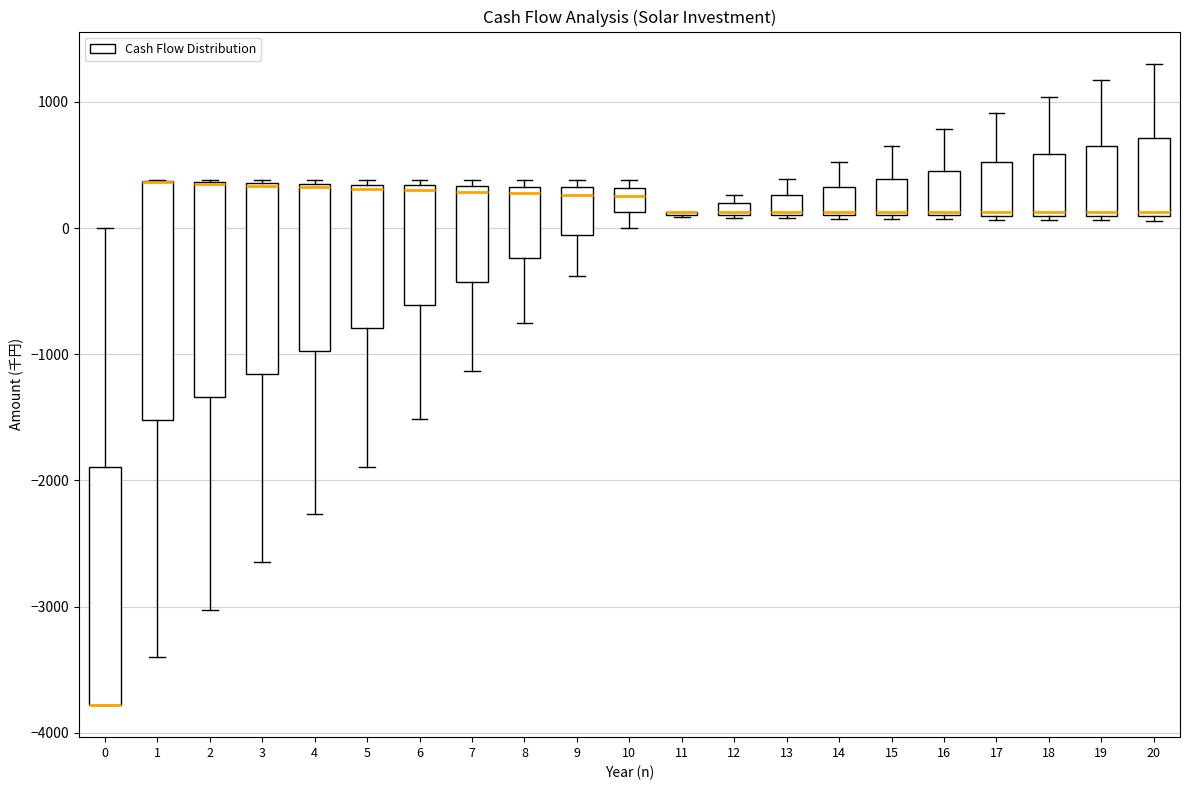

Where is the lower edge of the box at x = 7 on the y-axis? The values are not printed on the chart, so give them approximately, as read against the axis.

-400